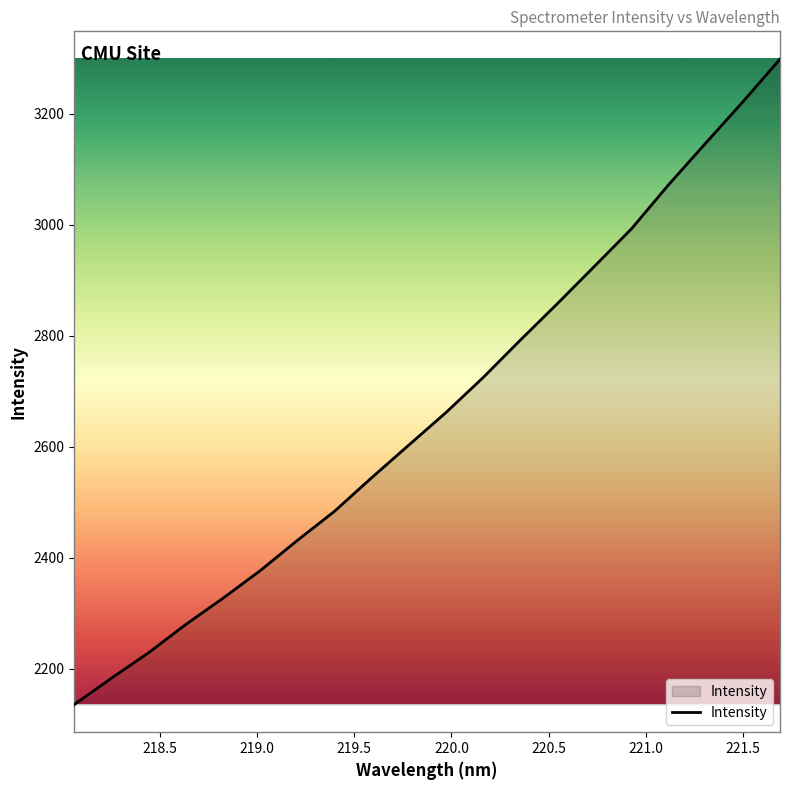

What is the maximum value shown in the chart?

3298.2